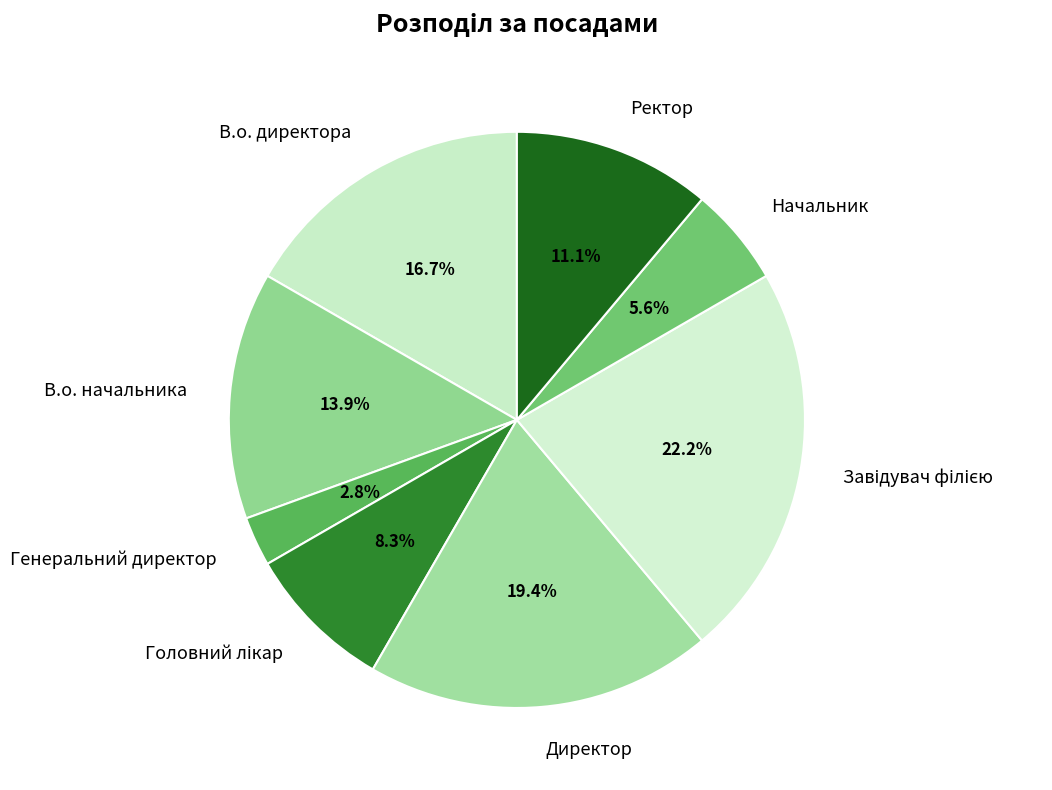

Count the number of slices in the pie.

8